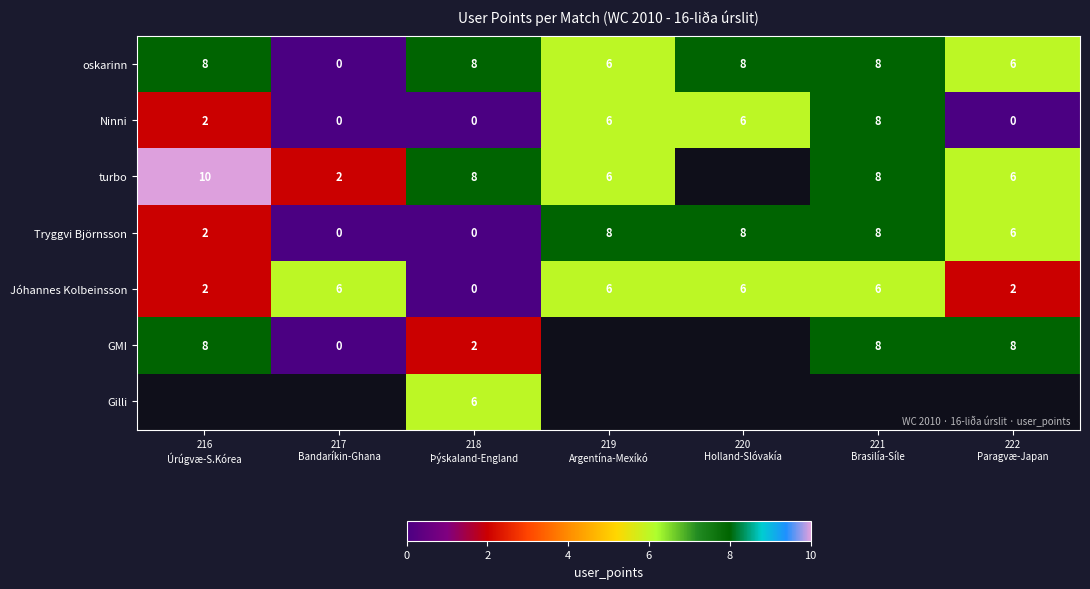

How many positive values does the Ninni series have?

4